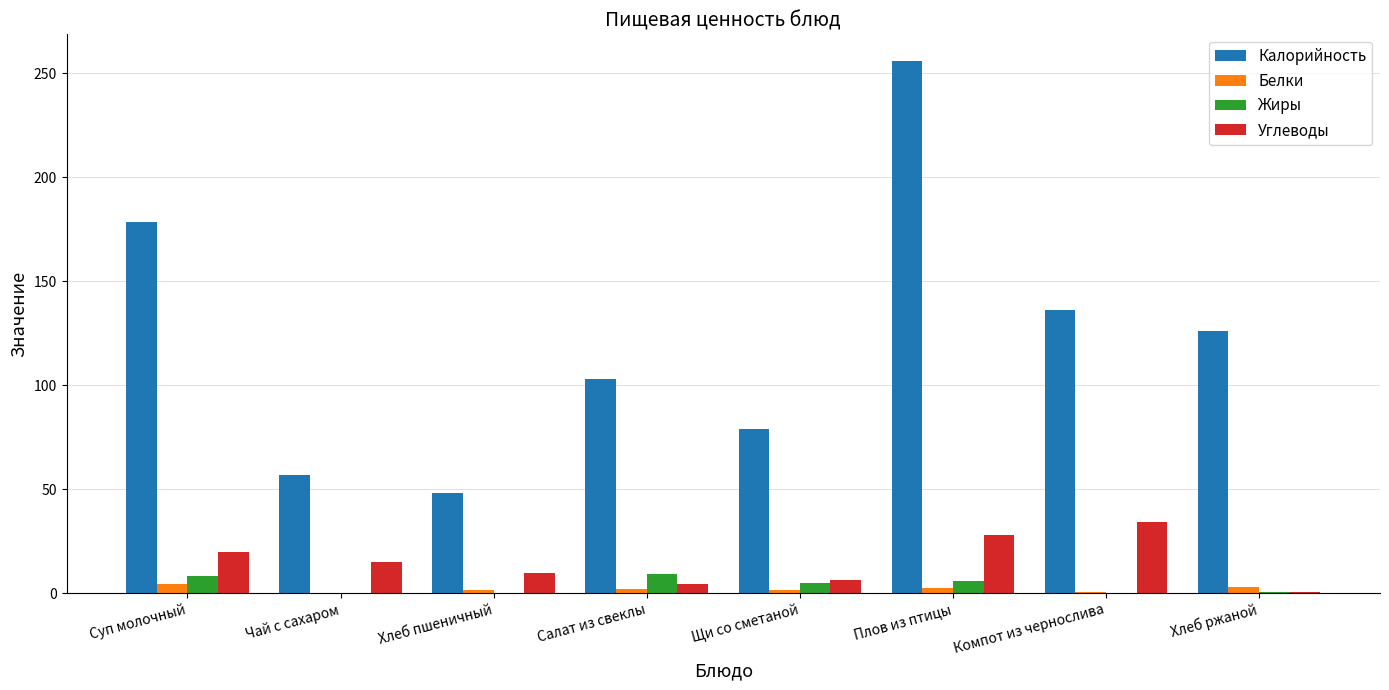

Where does the Жиры series first go above 4?

Суп молочный